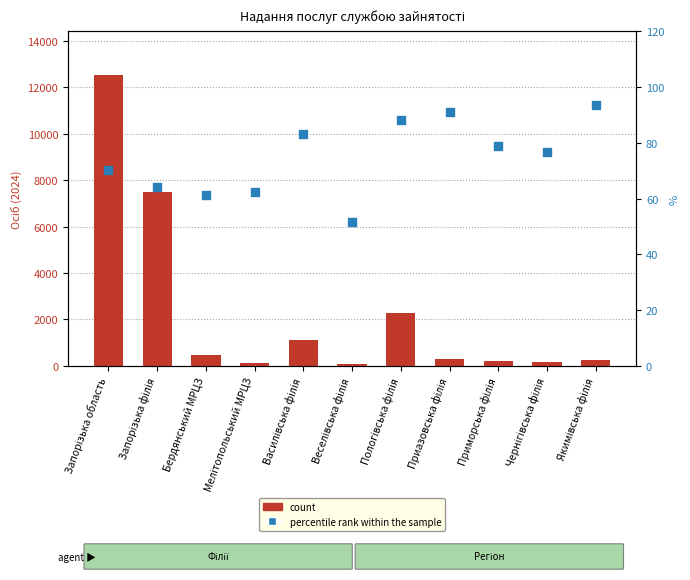

Which series contains the lowest Y value?

percentile rank within the sample